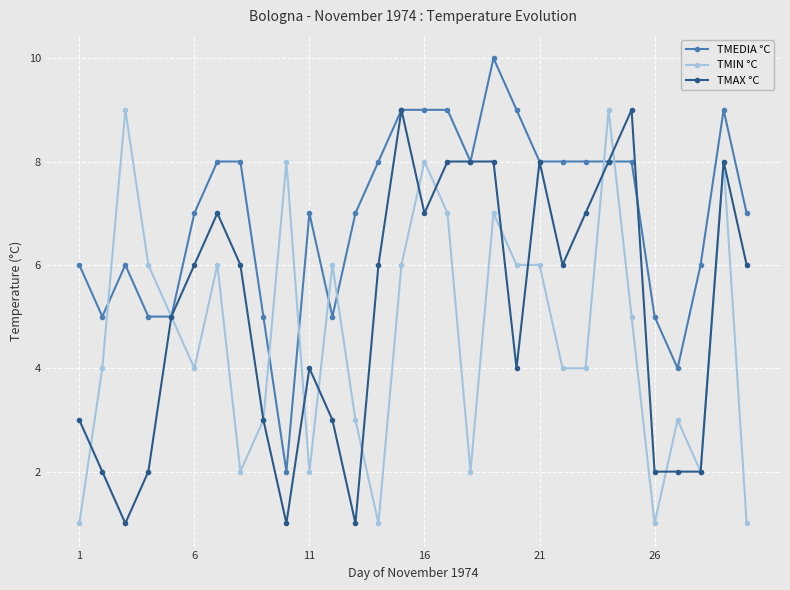

What is the value of the TMIN °C point at the 21st from the left?

6